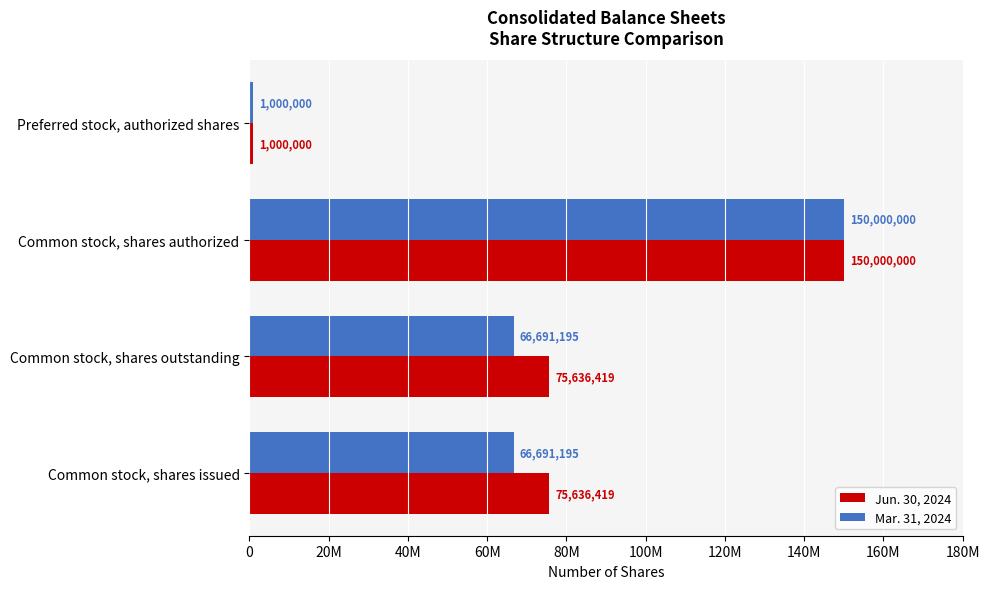

What are all the series names shown in the legend?

Jun. 30, 2024, Mar. 31, 2024